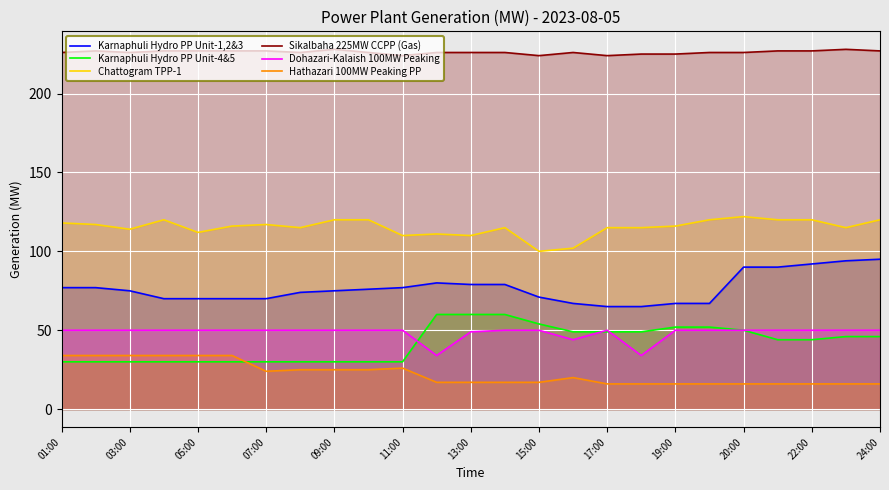

List the series in order of their peak value, highest first.

Sikalbaha 225MW CCPP (Gas), Chattogram TPP-1, Karnaphuli Hydro PP Unit-1,2&3, Karnaphuli Hydro PP Unit-4&5, Dohazari-Kalaish 100MW Peaking, Hathazari 100MW Peaking PP